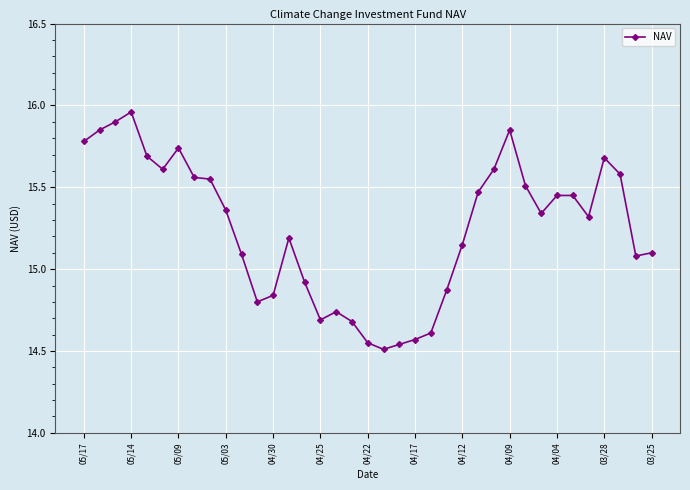

True or false: the data has more than 2 interior local peaks.

True